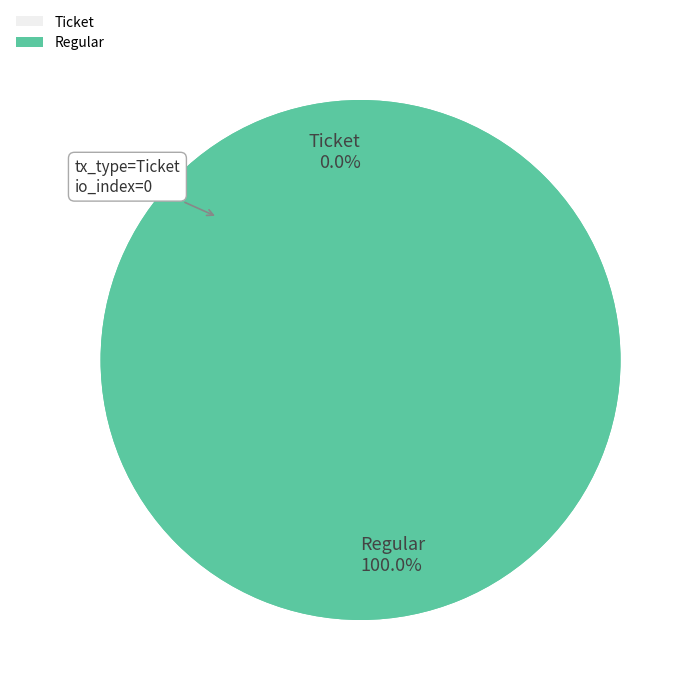

True or false: Regular (io_index=12) accounts for 100% of the total.

True